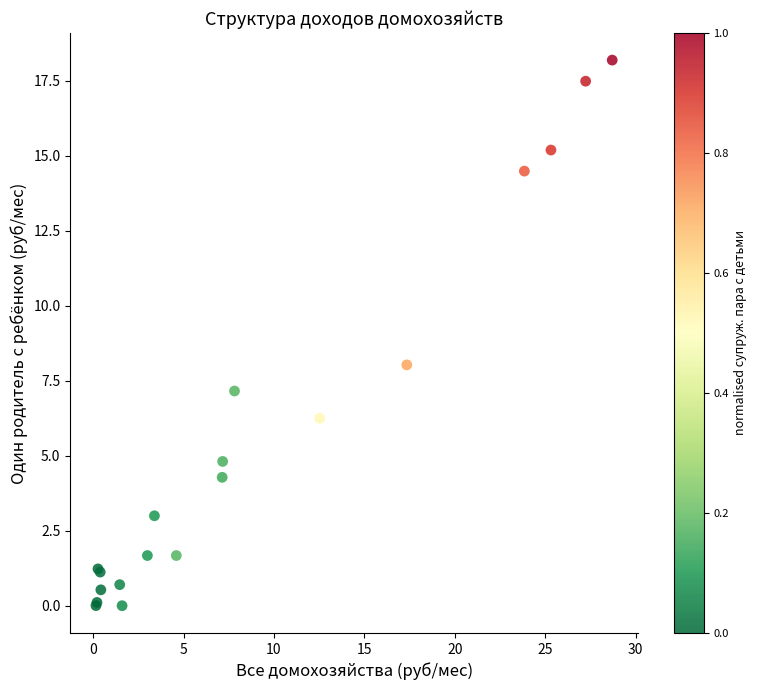

What Y value in the scatter plot is closest to 9?

8.0